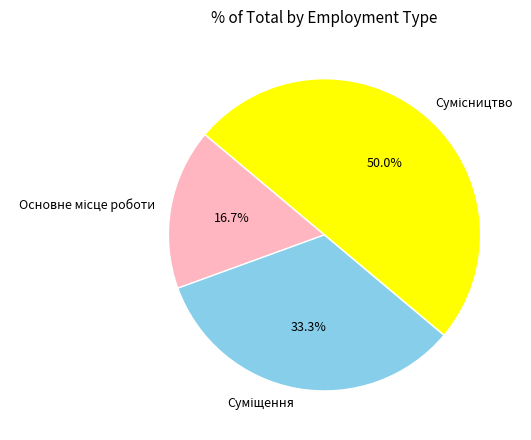

To the nearest percent, what portion does Сумісництво represent?

50%